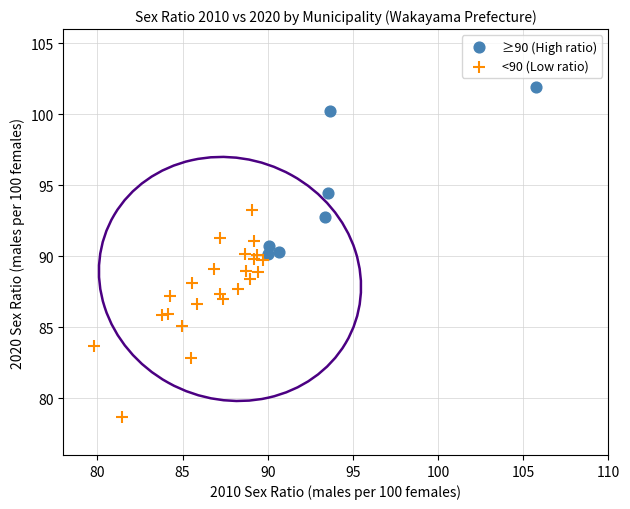

Which series has the largest Y range (max minus min)?

<90 (Low ratio)